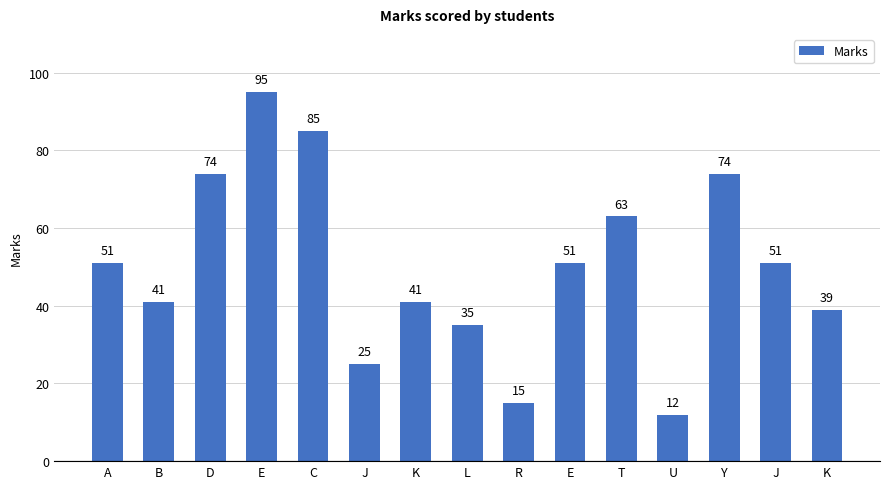

Are the bars horizontal?

No